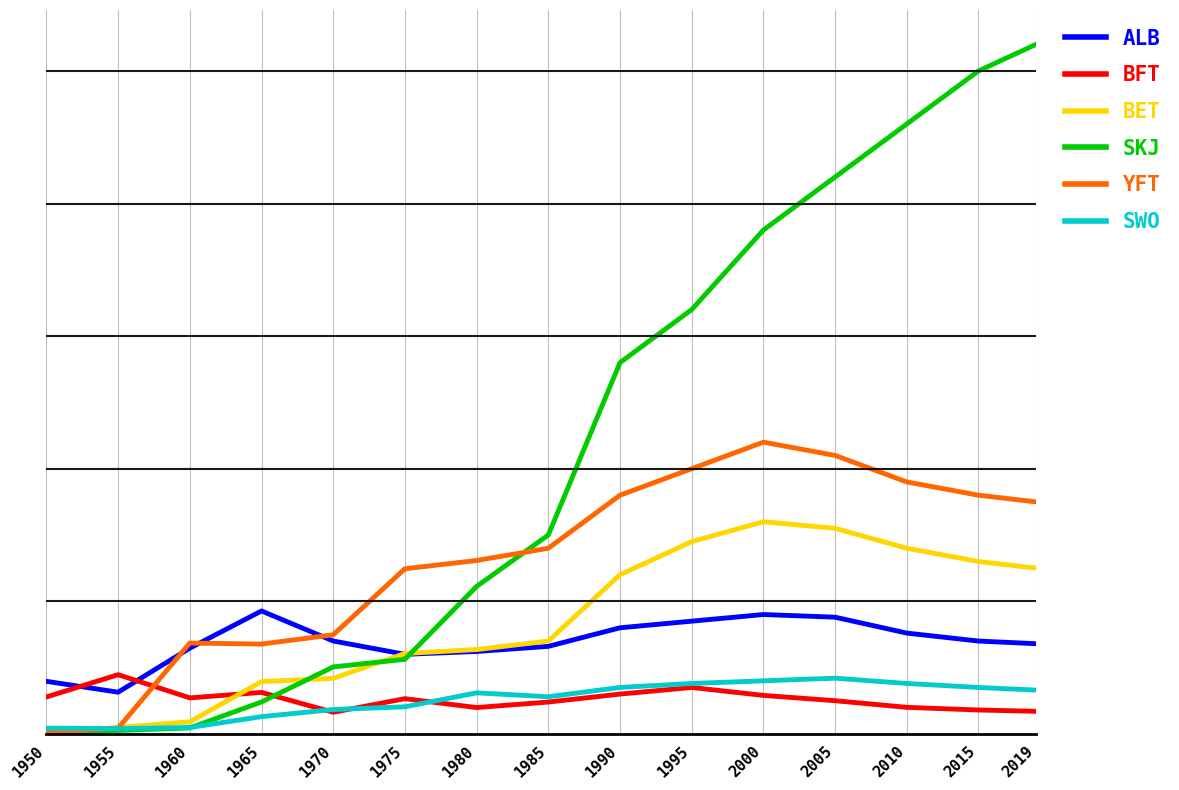

What is the average value of the SKJ series?

218649.2